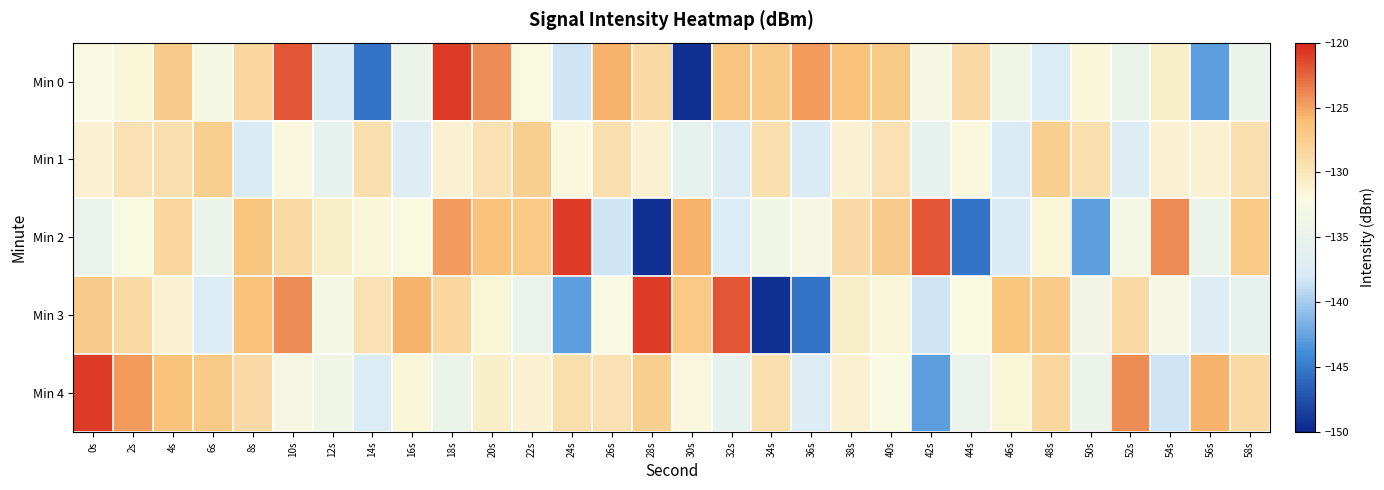

Which category has the lowest value across all series?

30s